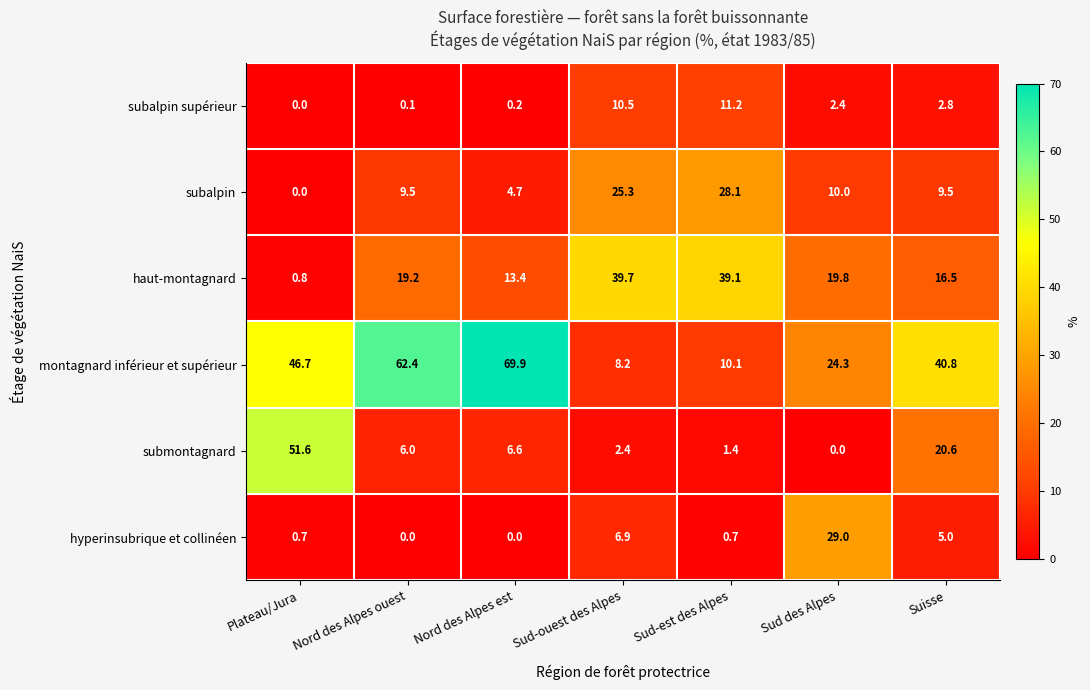

At Nord des Alpes ouest, list the series in order from smallest to largest.

hyperinsubrique et collinéen, subalpin supérieur, submontagnard, subalpin, haut-montagnard, montagnard inférieur et supérieur